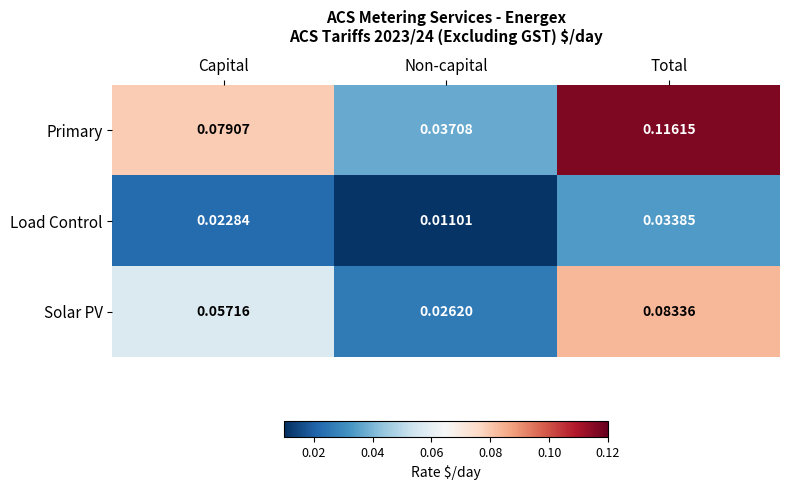

At which category is the sum across all series the highest?

Total